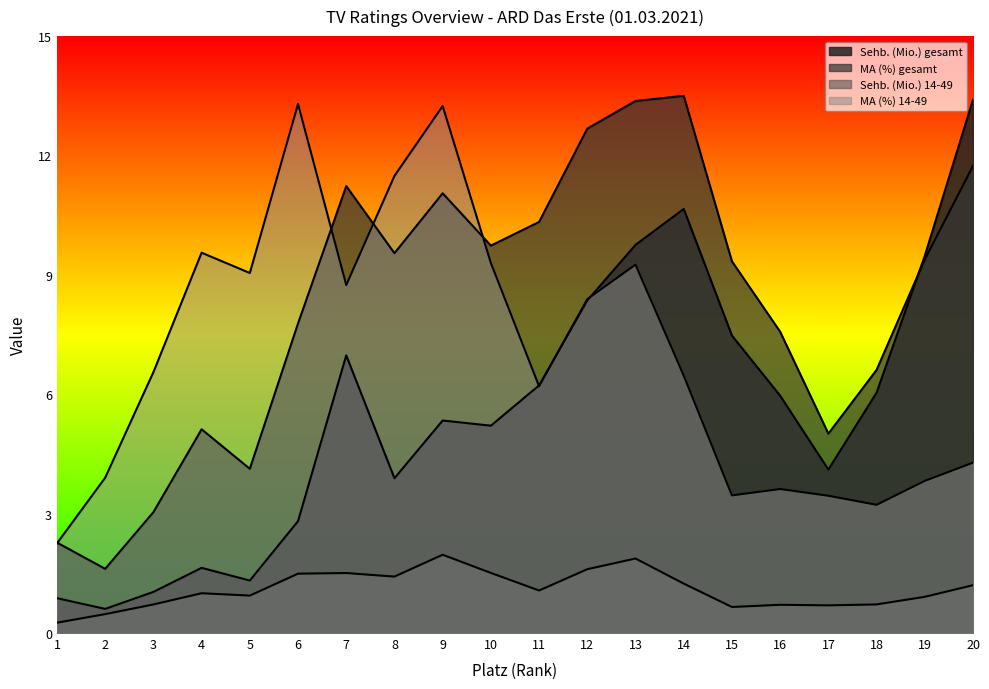

Reading right to left, transcribe all the data shown in this chart.

Sehb. (Mio.) gesamt: 13.4	9.5	6.0	4.1	6.0	7.5	10.7	9.8	8.4	6.2	5.2	5.3	3.9	7.0	2.8	1.3	1.6	1.0	0.6	0.9
MA (%) gesamt: 11.7	9.4	6.6	5.0	7.6	9.3	13.5	13.4	12.7	10.3	9.7	11.1	9.5	11.2	7.8	4.1	5.1	3.0	1.6	2.3
Sehb. (Mio.) 14-49: 1.2	0.9	0.7	0.7	0.7	0.7	1.2	1.9	1.6	1.1	1.5	2.0	1.4	1.5	1.5	0.9	1.0	0.7	0.5	0.3
MA (%) 14-49: 4.3	3.8	3.2	3.4	3.6	3.5	6.5	9.3	8.4	6.2	9.3	13.2	11.5	8.7	13.3	9.0	9.6	6.6	3.9	2.3